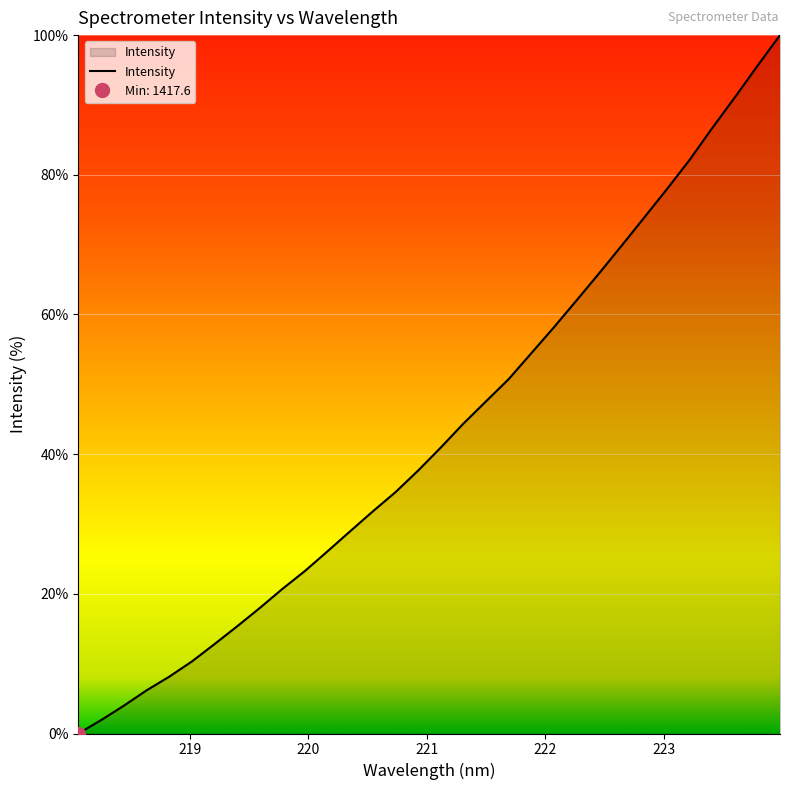

How many positive values are there?

31